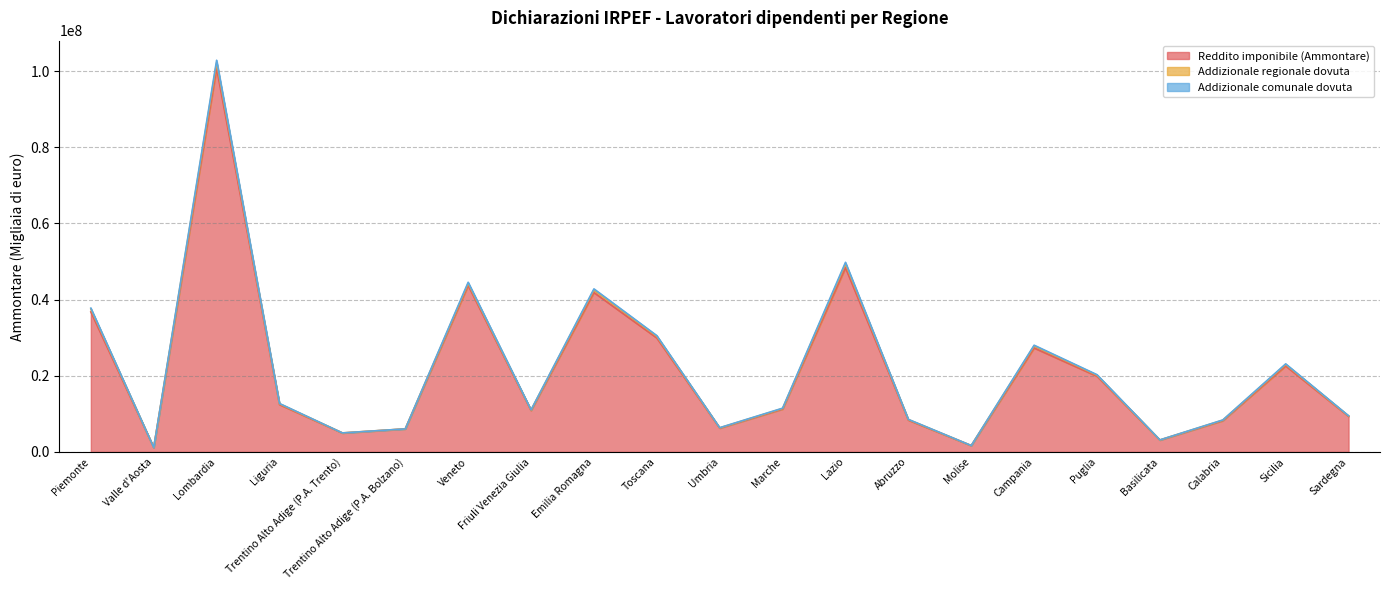

At which label is Reddito imponibile (Ammontare) closest to 50930696?

Lazio